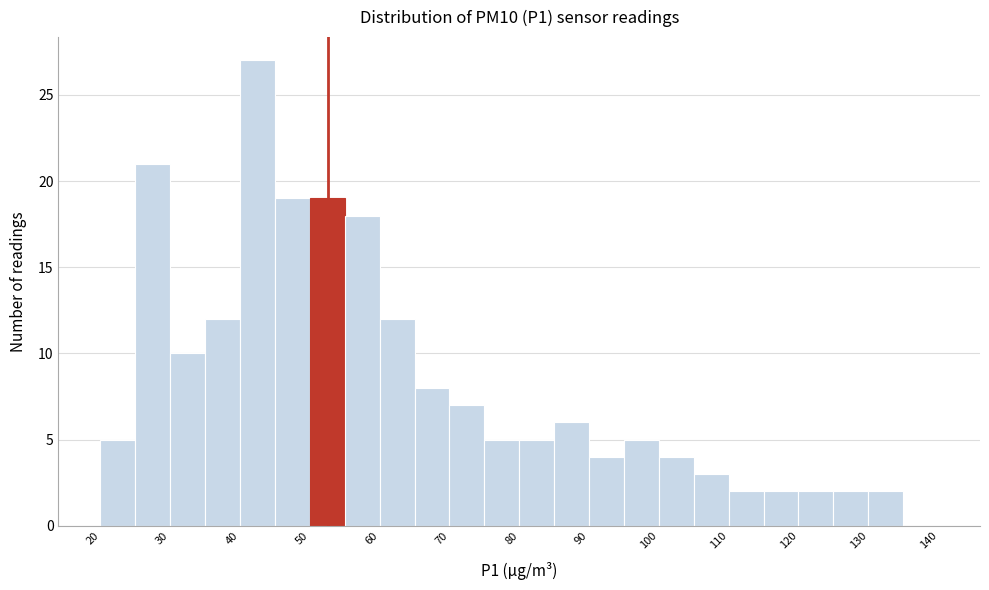

Reading left to right, transcribe this chart: for each bar, give the range it covers on the x-axis and its height. The values are not printed on the chart, so give them approximately, as read against the axis.

20 to 25: 5
25 to 30: 21
30 to 35: 10
35 to 40: 12
40 to 45: 27
45 to 50: 19
50 to 55: 19
55 to 60: 18
60 to 65: 12
65 to 70: 8
70 to 75: 7
75 to 80: 5
80 to 85: 5
85 to 90: 6
90 to 95: 4
95 to 100: 5
100 to 105: 4
105 to 110: 3
110 to 115: 2
115 to 120: 2
120 to 125: 2
125 to 130: 2
130 to 135: 2
135 to 140: 0